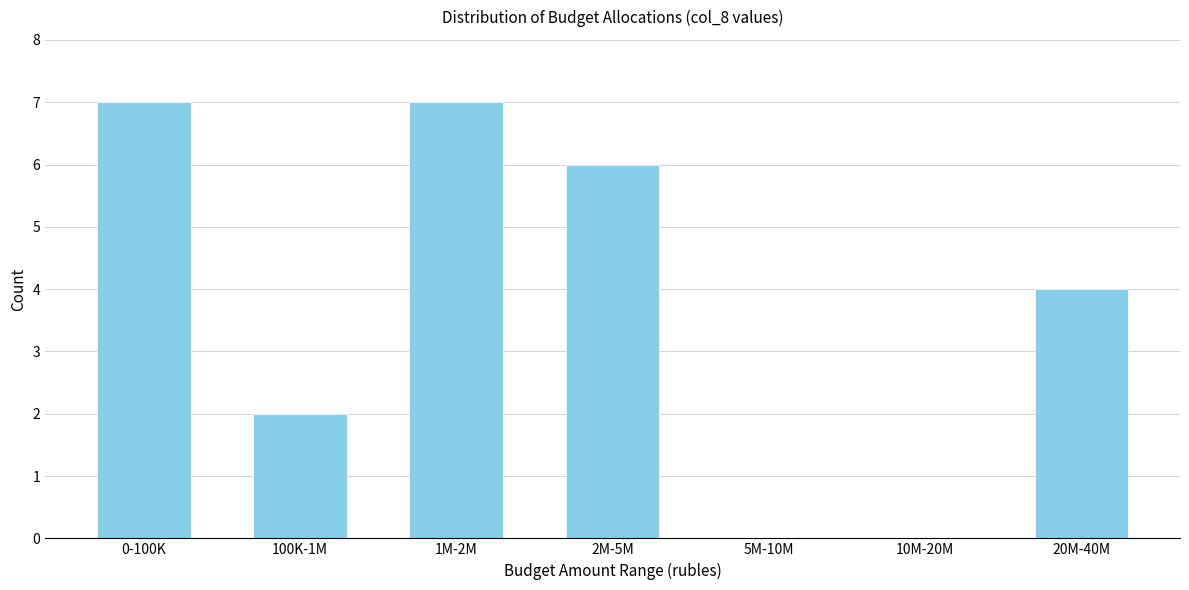

Reading left to right, what are all the values shown in this chart?

0-100K=7	100K-1M=2	1M-2M=7	2M-5M=6	5M-10M=0	10M-20M=0	20M-40M=4